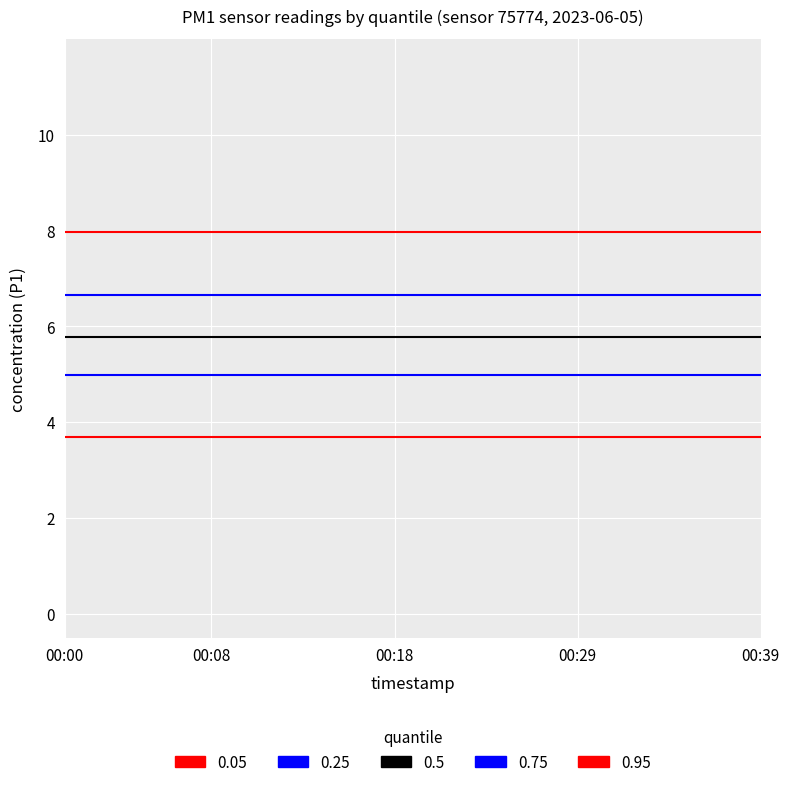

Is it true that P1 equals 7.5 at 00:37?

False